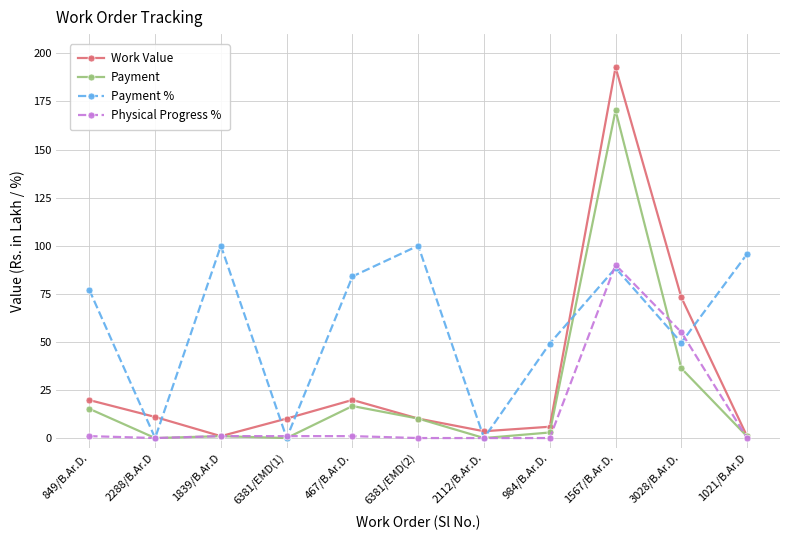

List the series in order of their overall mean, lowest first.

Physical Progress %, Payment, Work Value, Payment %